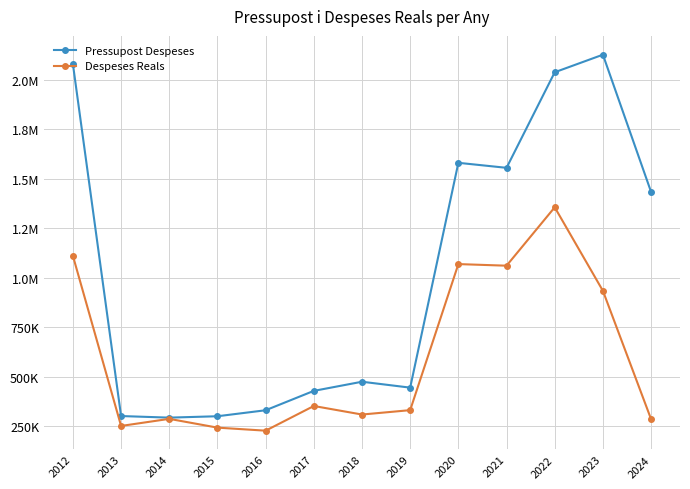

Reading left to right, list all the values displayed in this chart.

Pressupost Despeses: 2078270.0	302641.0	294658.0	301640.0	331872.0	429609.0	475693.0	445930.0	1579836.0	1554549.0	2036566.0	2125152.0	1432901.0
Despeses Reals: 1110764.2	252724.2	288459.0	244217.3	228852.6	353350.3	310275.5	332397.2	1069035.6	1060960.4	1355489.1	934240.4	286901.8